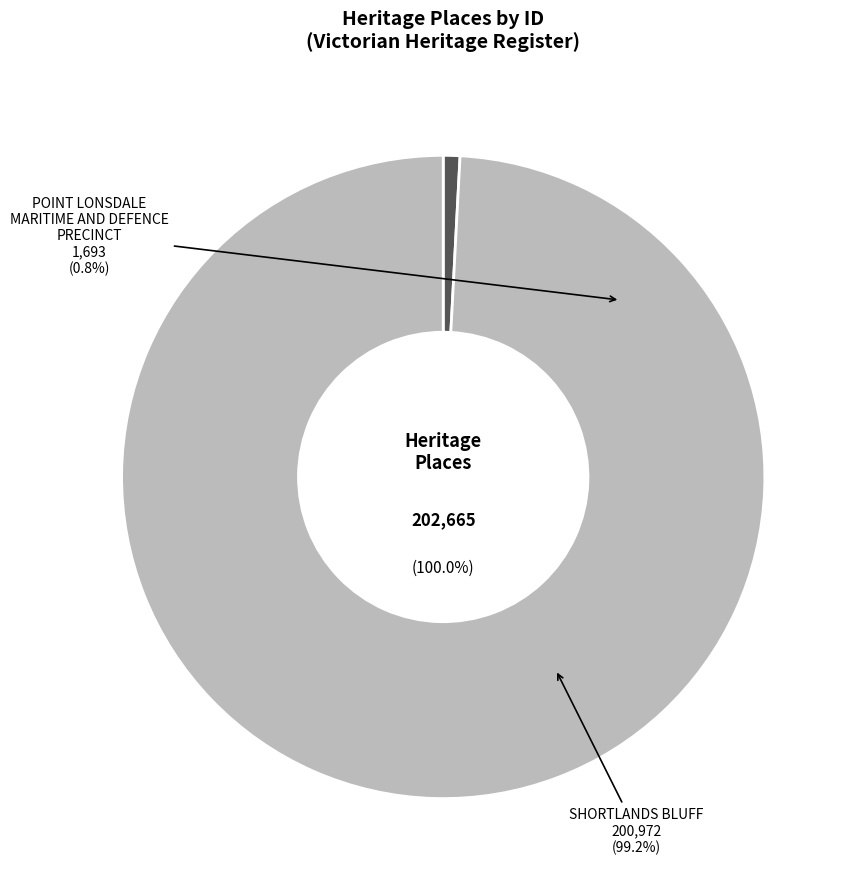

Combined, do POINT LONSDALE MARITIME AND DEFENCE PRECINCT and SHORTLANDS BLUFF account for over 50%?

Yes